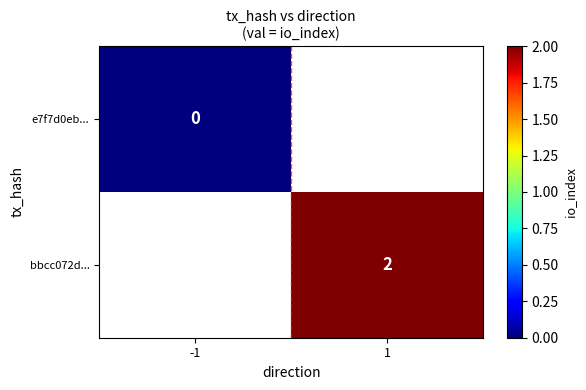

The value of bbcc072d... at 1 is 1. True or false?

False